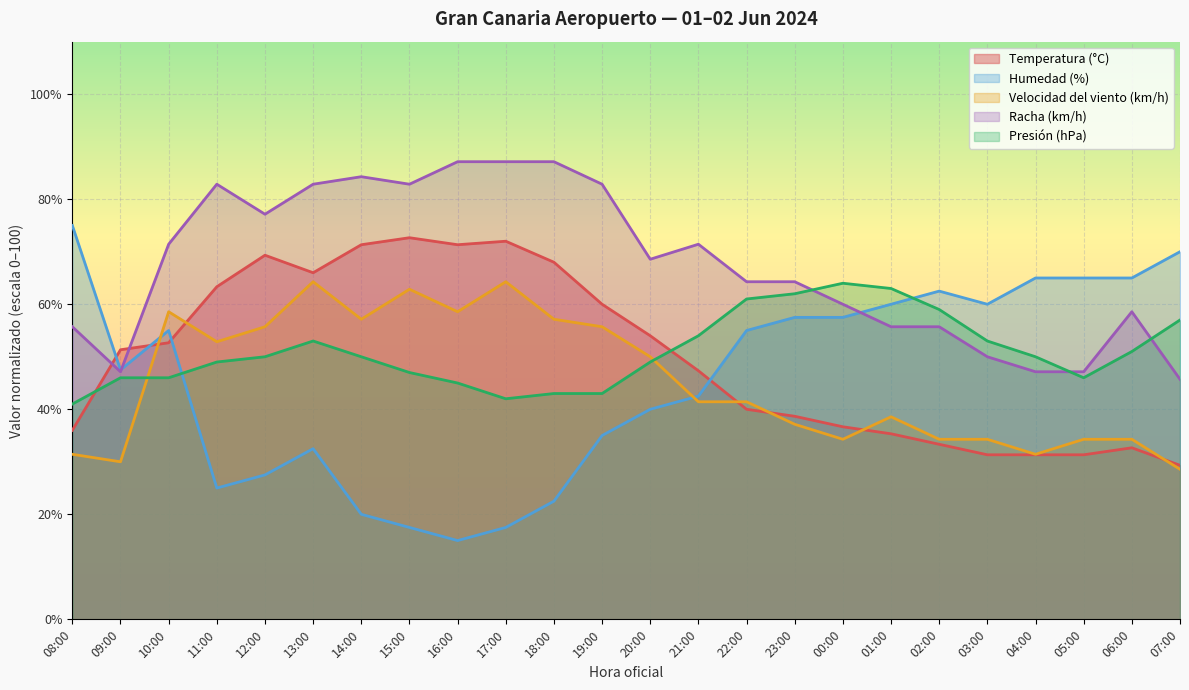

What is the label of the 4th point from the right?

04:00